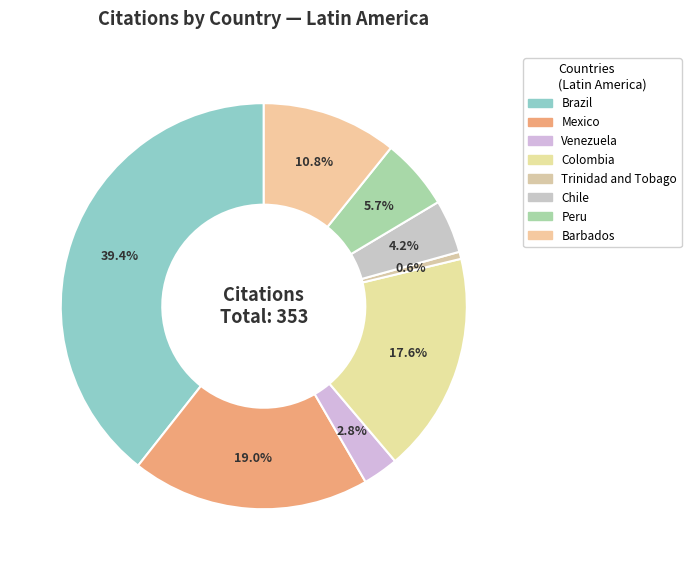

Count the number of slices in the pie.

8